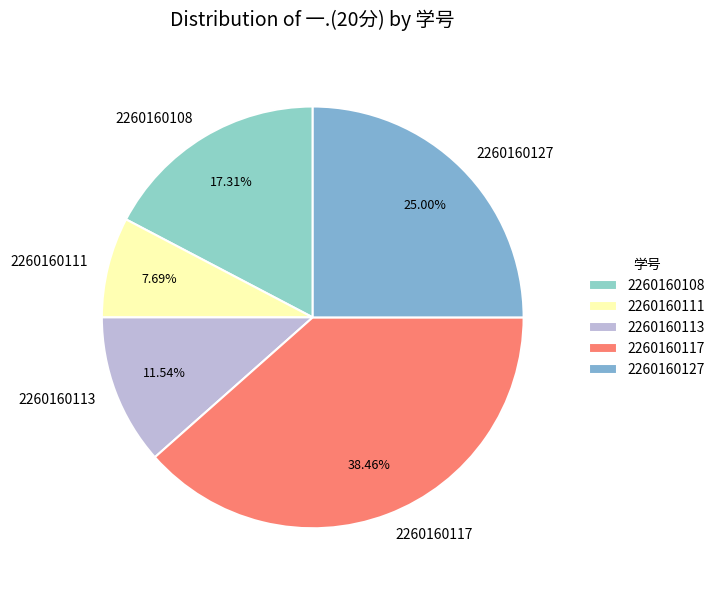

Does any single category account for the majority?

No